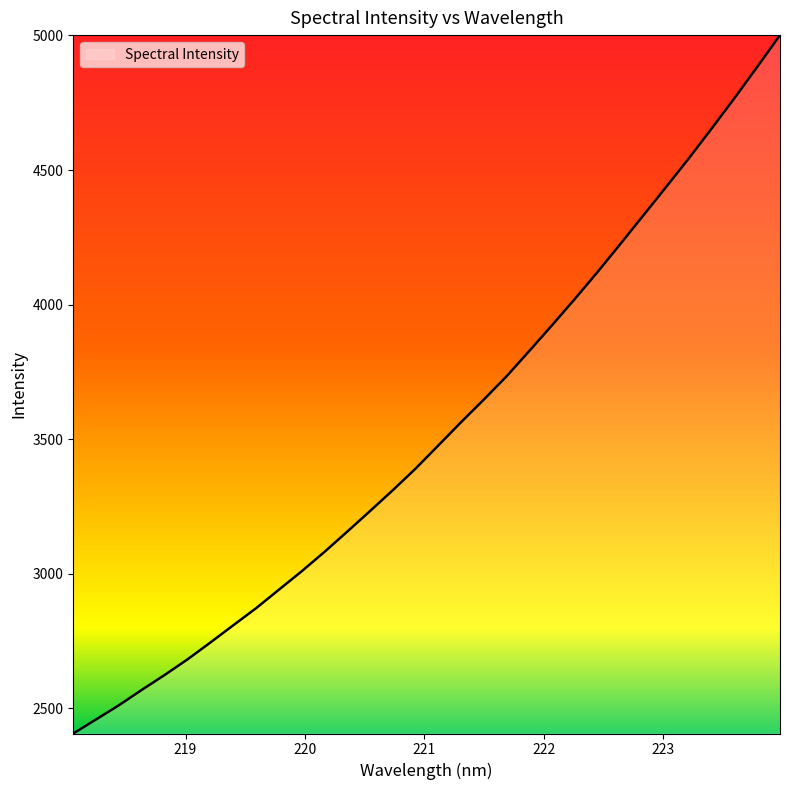

What is the minimum value shown in the chart?

2405.9